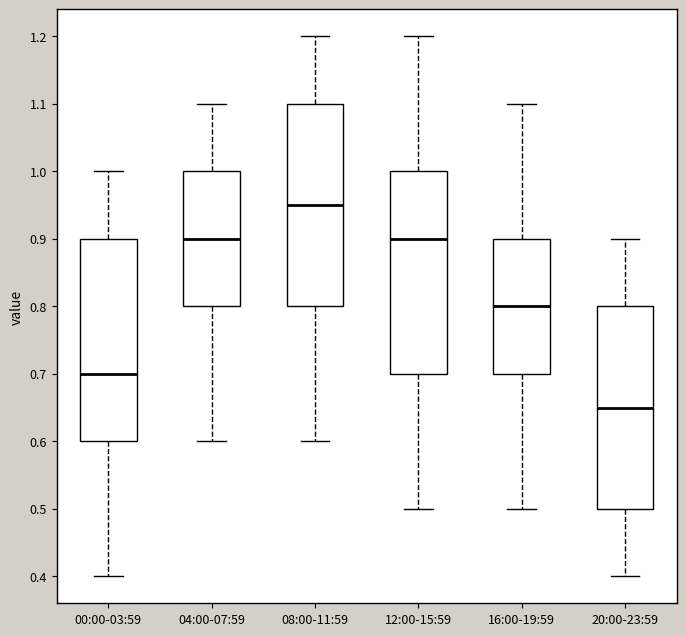

Where does the median line of the box for 12:00-15:59 sit on the y-axis? The values are not printed on the chart, so give them approximately, as read against the axis.

0.90